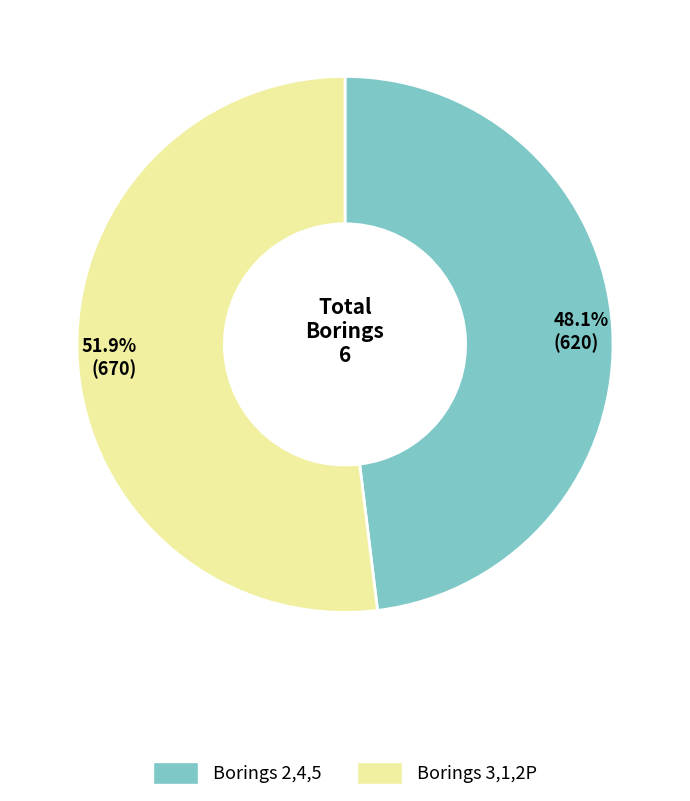

Which category has the smallest portion of the pie?

Borings 2,4,5